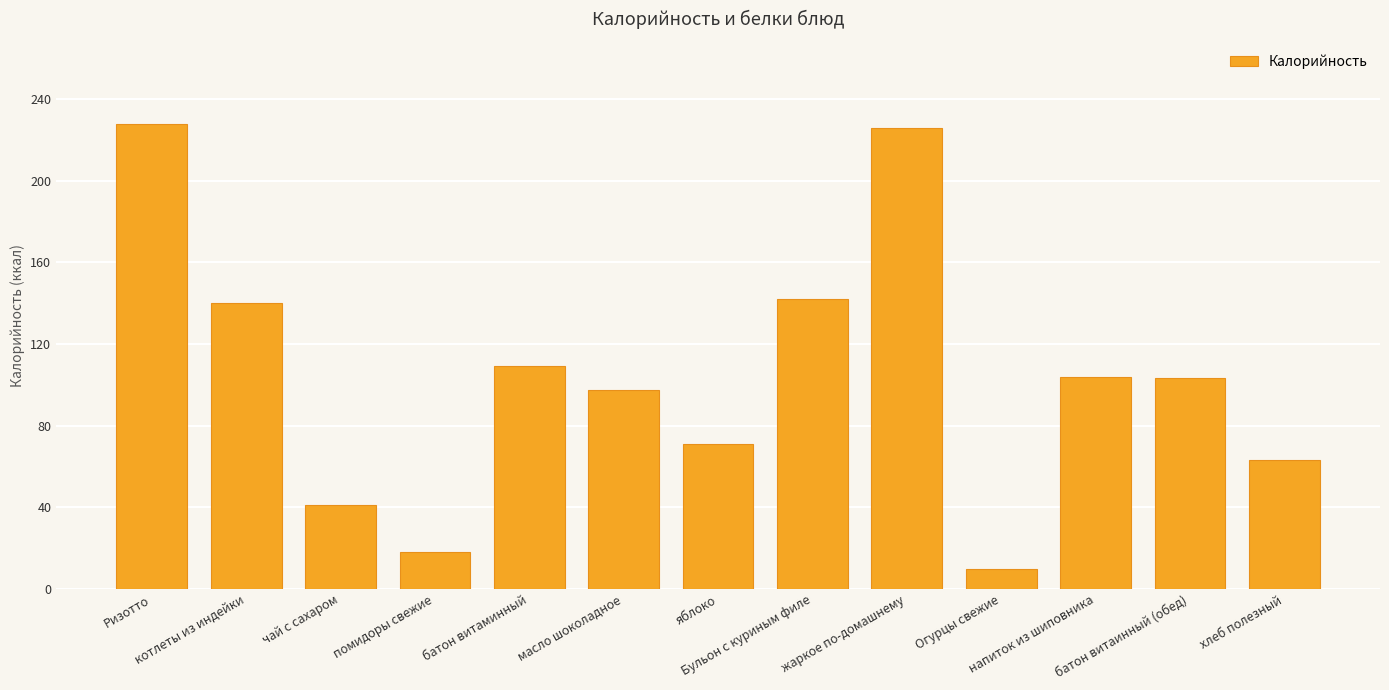

What is the value of the 5th bar from the left?

109.2